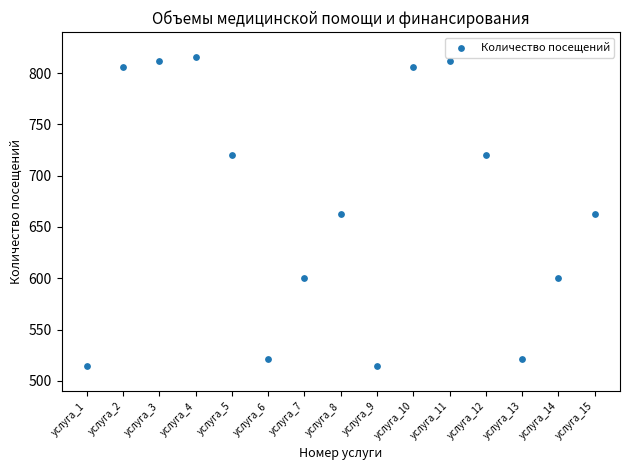

What is the range of Y values (max minus min)?

301